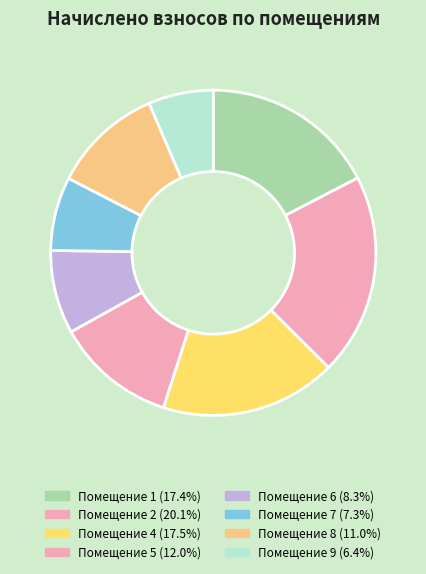

How many slices are in this pie chart?

8